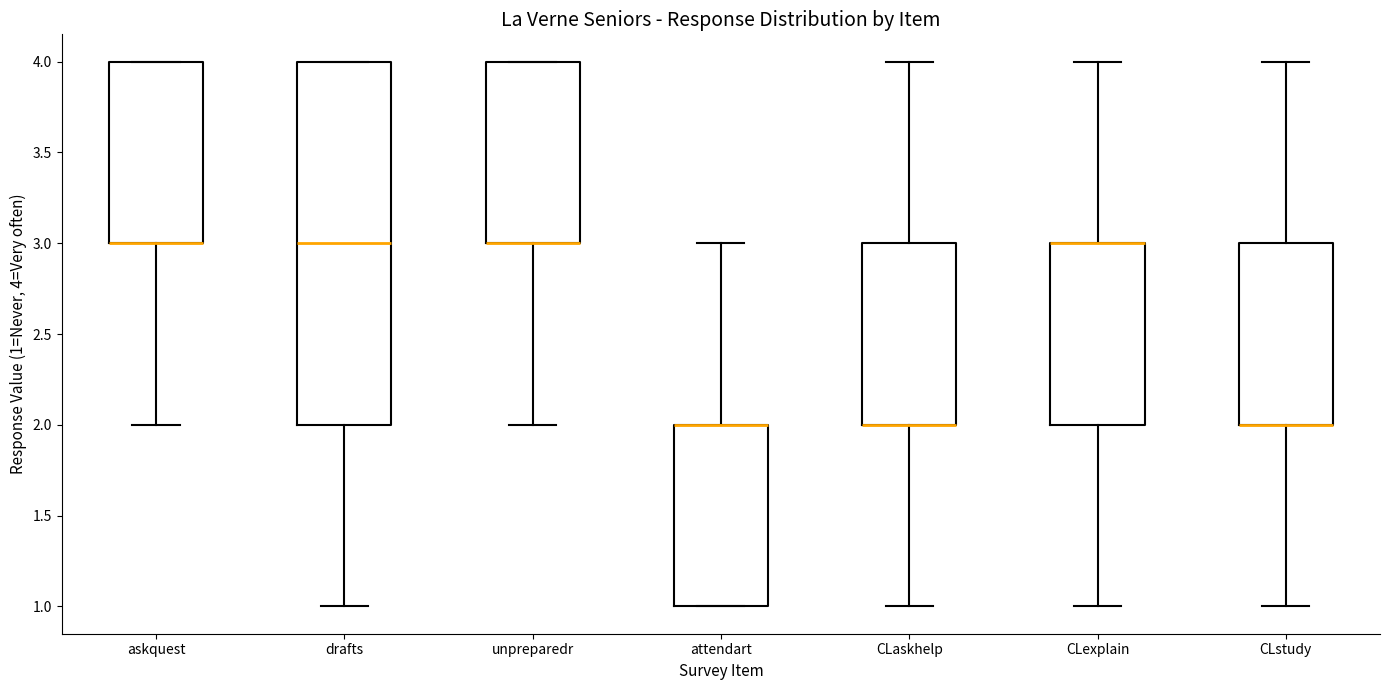

Reading left to right, transcribe this box plot: for each box, give where its median line is, the range the box spans, and where its two whiskers end, as read against the y-axis. The values are not printed on the chart, so give them approximately, as read against the axis.

askquest: median 3 (drawn on the box's lower edge), box 3 to 4, whiskers 2 to 4
drafts: median 3, box 2 to 4, whiskers 1 to 4
unpreparedr: median 3 (drawn on the box's lower edge), box 3 to 4, whiskers 2 to 4
attendart: median 2 (drawn on the box's upper edge), box 1 to 2, whiskers 1 to 3
CLaskhelp: median 2 (drawn on the box's lower edge), box 2 to 3, whiskers 1 to 4
CLexplain: median 3 (drawn on the box's upper edge), box 2 to 3, whiskers 1 to 4
CLstudy: median 2 (drawn on the box's lower edge), box 2 to 3, whiskers 1 to 4